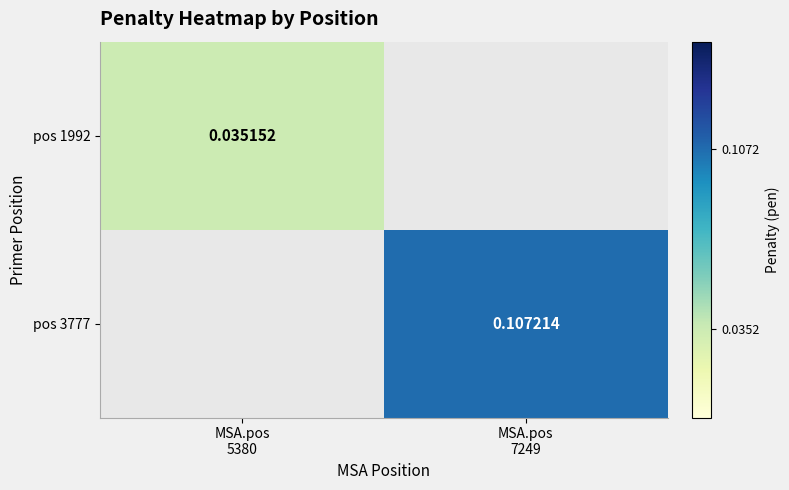

True or false: pos 1992 has a value of 0.0 at MSA.pos 5380.

True